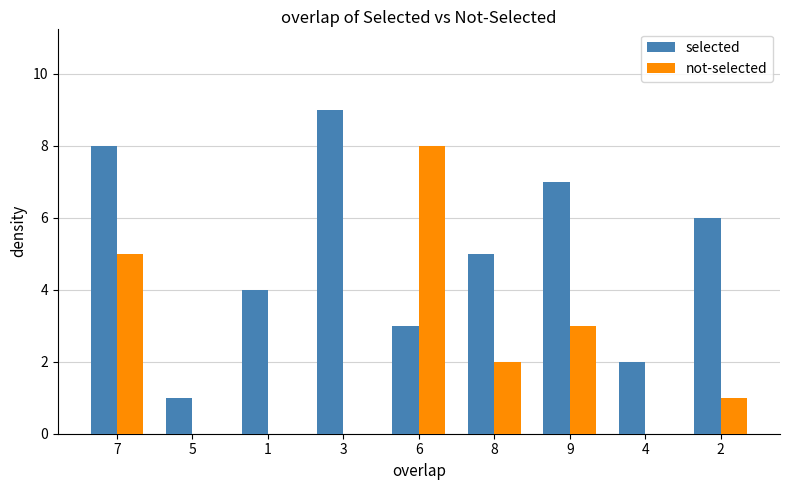

What is the average value of the selected series?

5